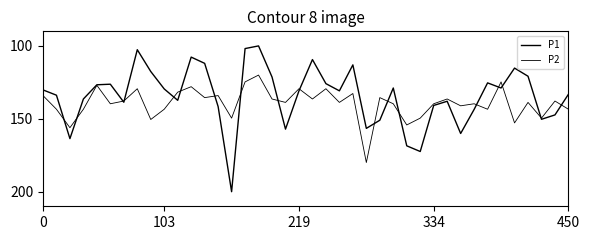

Does the chart display data point markers on the line(s)?

No